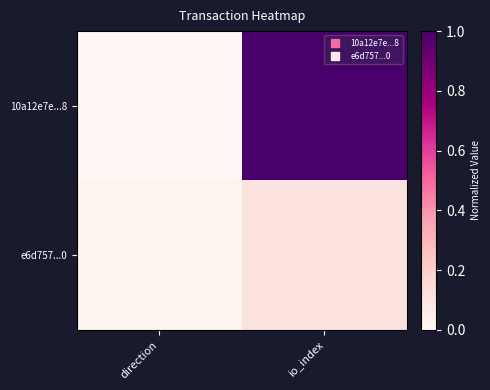

Between direction and io_index, which series saw the biggest shift?

10a12e7e...8